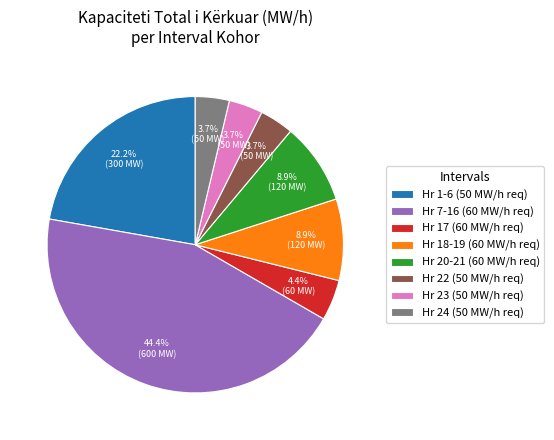

Does Hr 24 (50 MW/h req) account for over 50% of the chart?

No